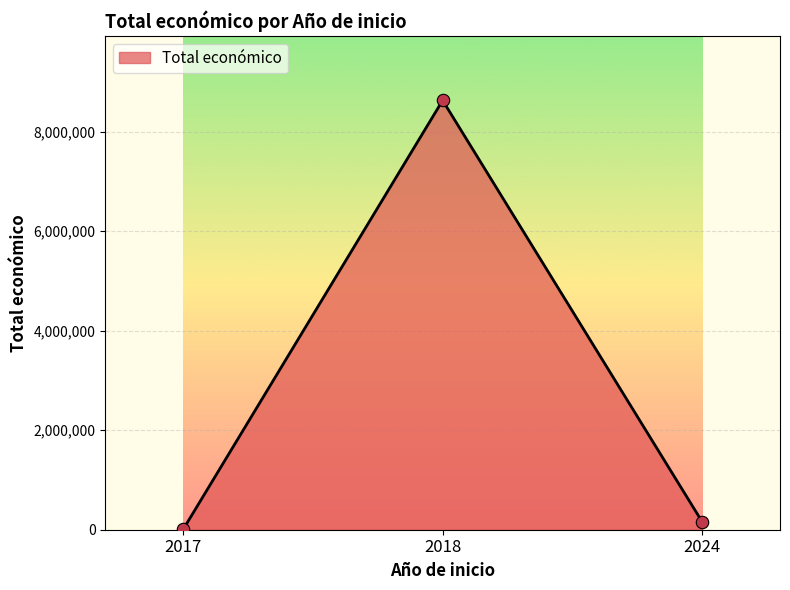

What is the greatest value displayed?

8625912